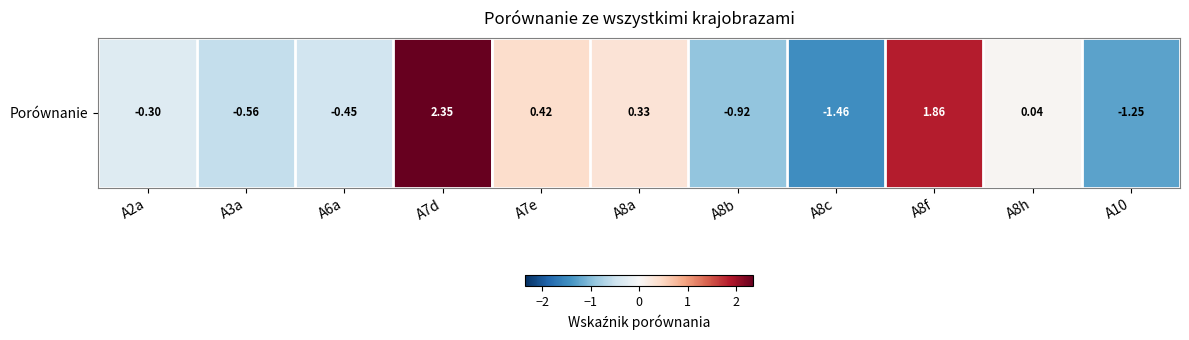

Count the number of values greater than 0.

5